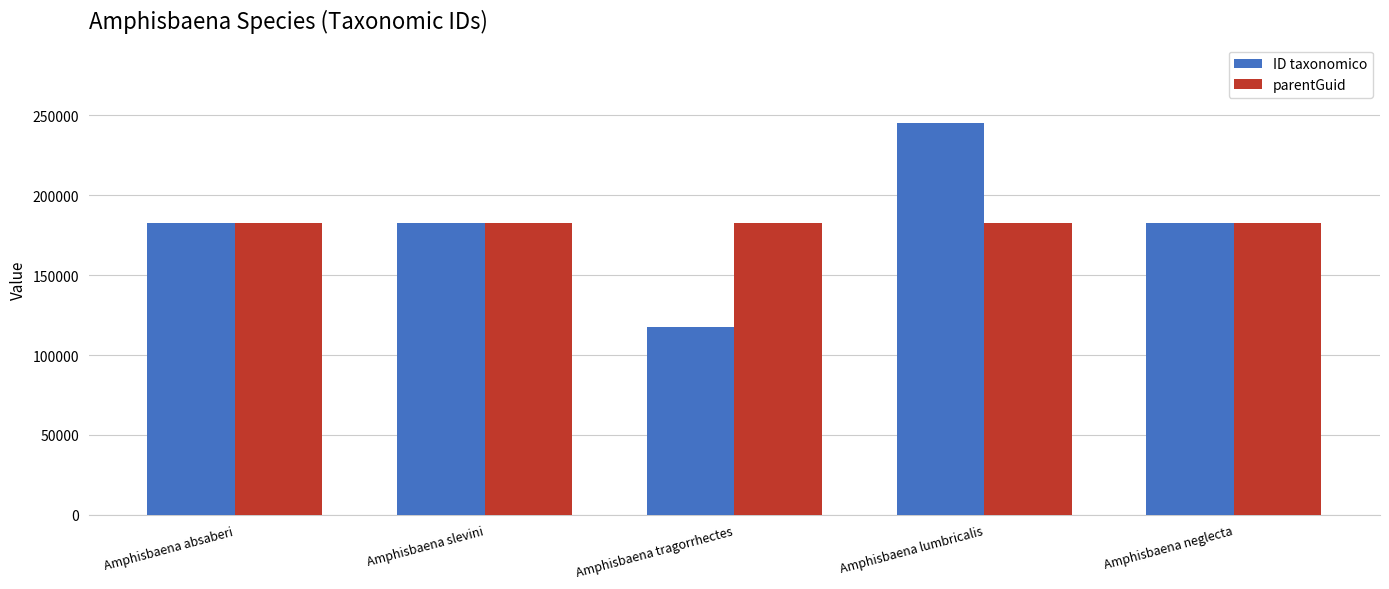

How many groups of bars are there?

5